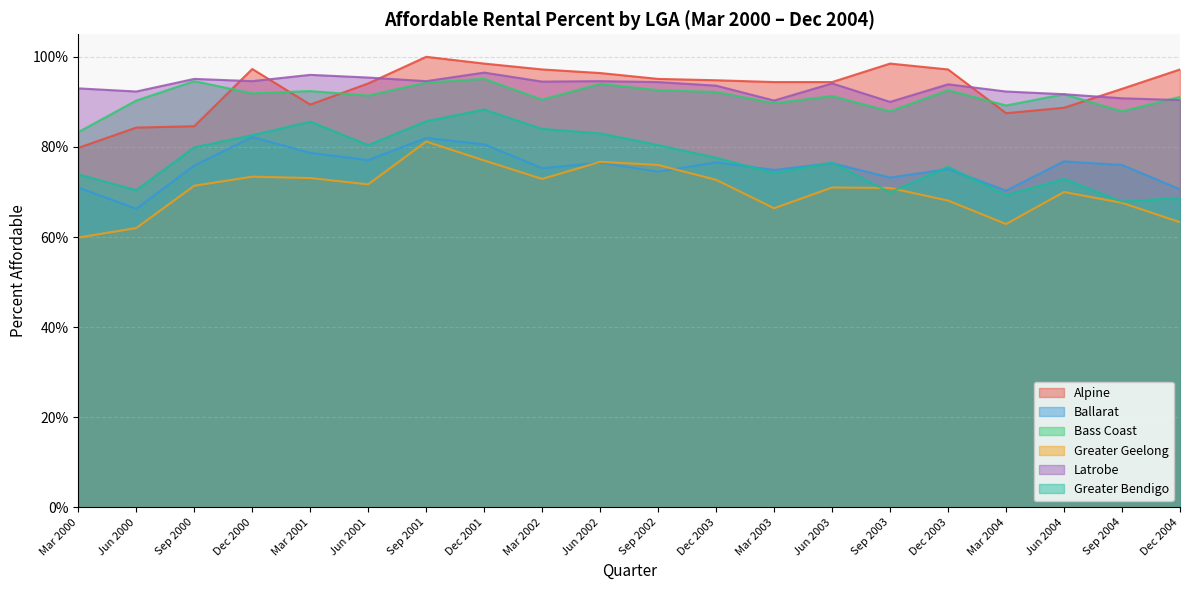

What are all the series names shown in the legend?

Alpine, Ballarat, Bass Coast, Greater Geelong, Latrobe, Greater Bendigo